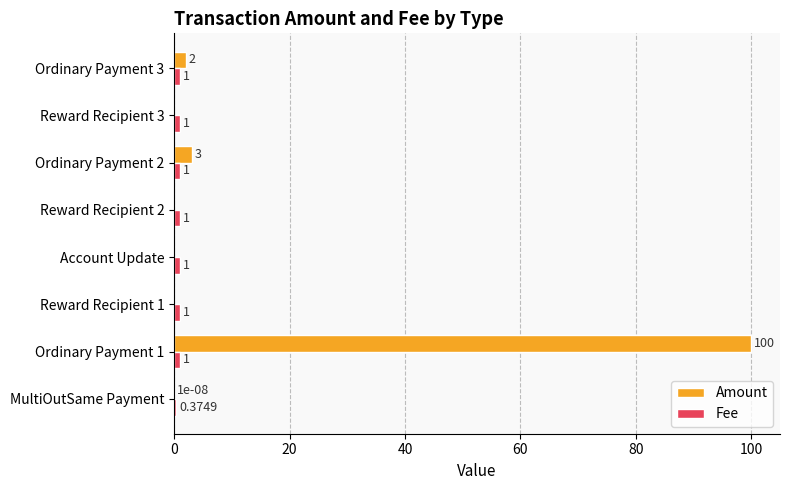

At which category does the chart reach its peak across all series?

Ordinary Payment 1